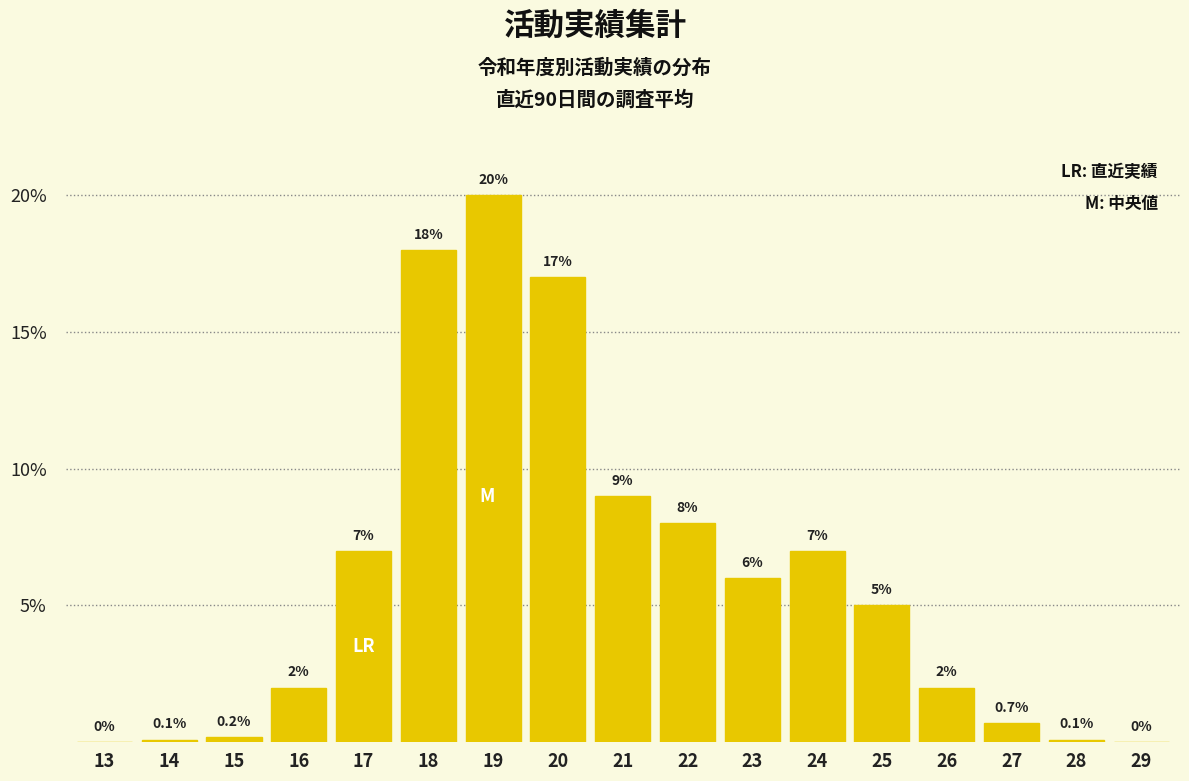

Reading left to right, extract all data points from this chart.

13=0.0	14=0.1	15=0.2	16=2.0	17=7.0	18=18.0	19=20.0	20=17.0	21=9.0	22=8.0	23=6.0	24=7.0	25=5.0	26=2.0	27=0.7	28=0.1	29=0.0